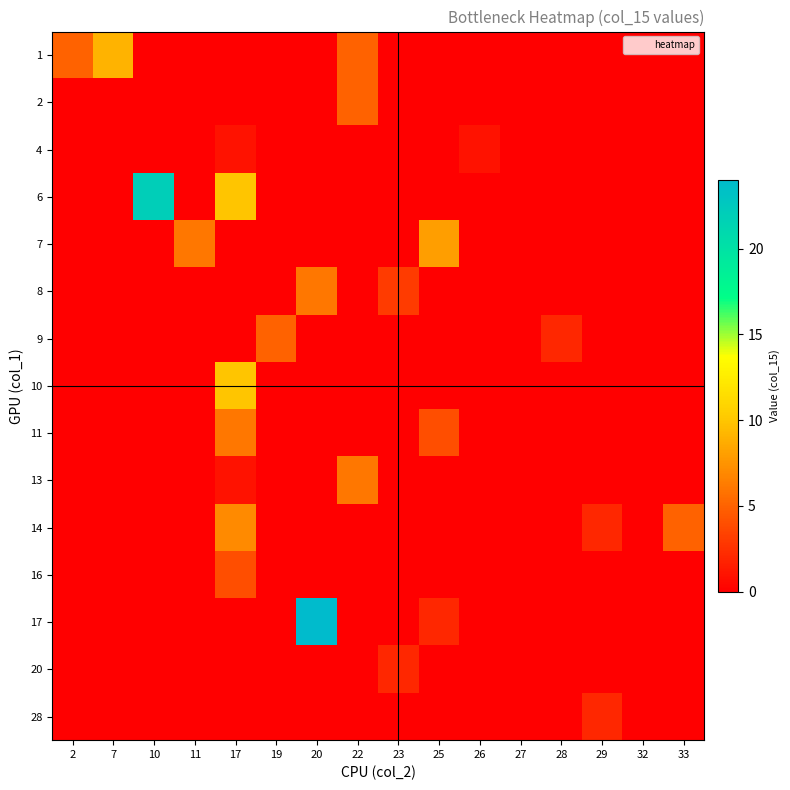

At how many categories does at least one series exceed 23?

1